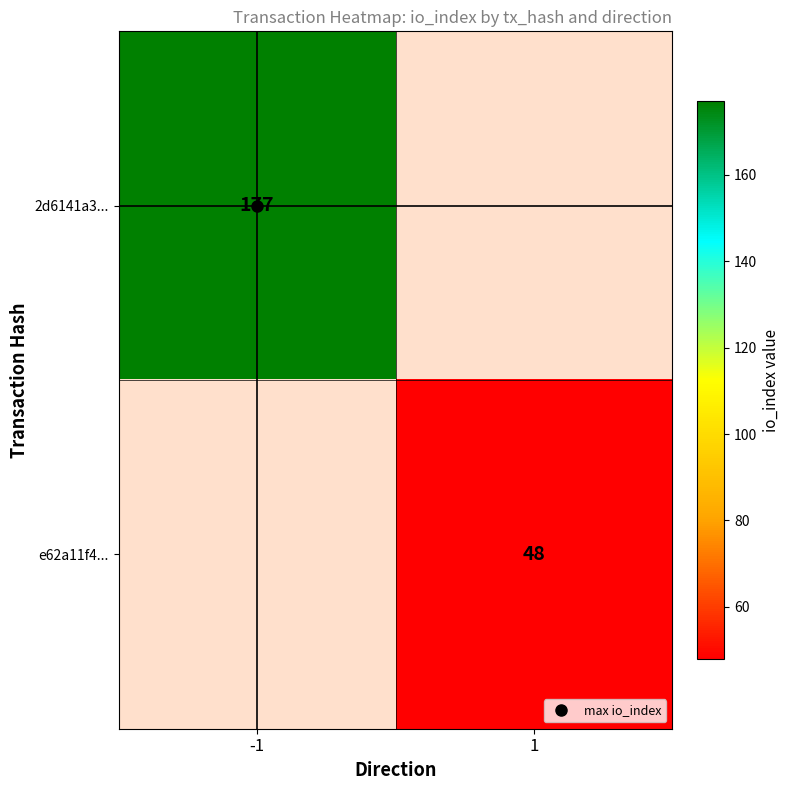

Is it true that 2d6141a3... equals -118 at 1?

False